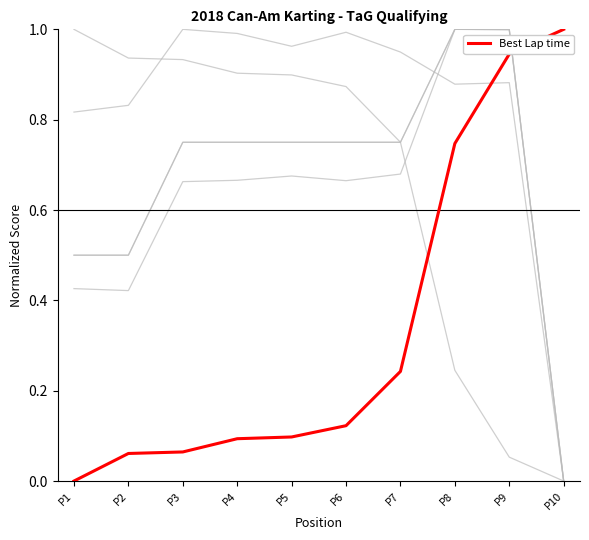

The Average Speed series shows 1.0 at P3. True or false?

True